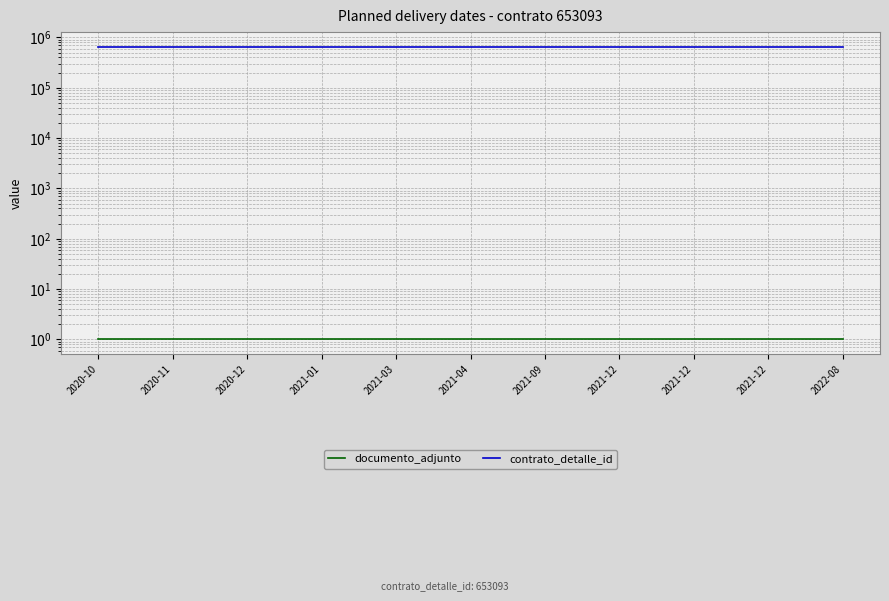

What is the average value of the documento_adjunto series?

1